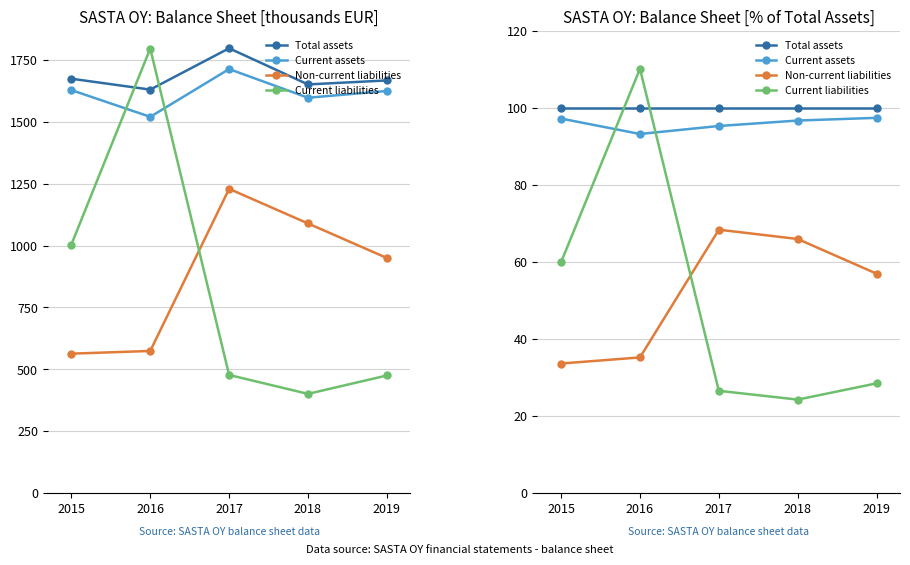

Is it true that Current assets equals 123.3 at 2016?

False